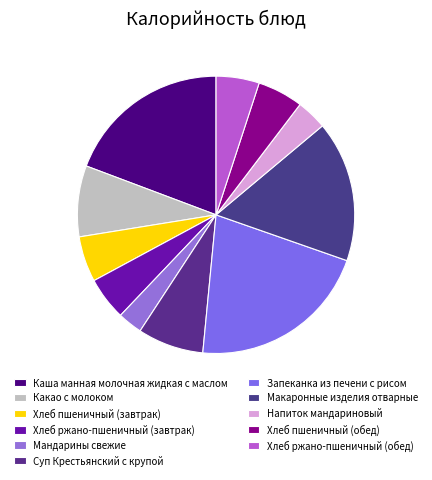

How many slices are in this pie chart?

11